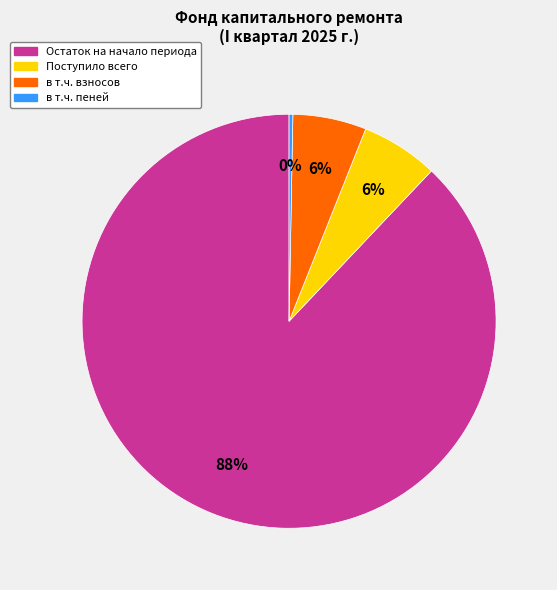

Count the number of slices in the pie.

4